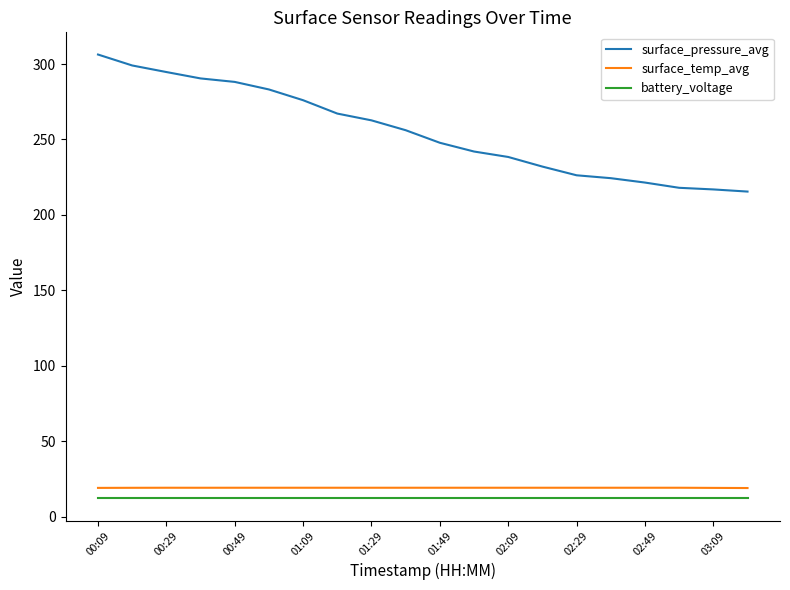

Does the chart display data point markers on the line(s)?

No